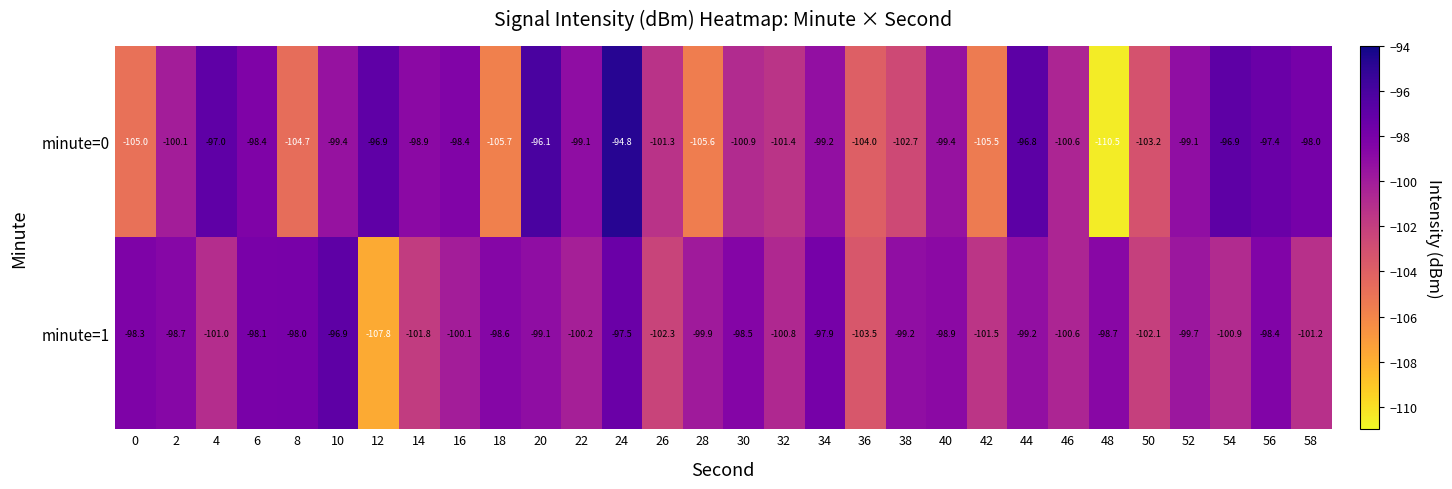

Is the value of minute=1 at 22 greater than the value of minute=0 at 6?

No